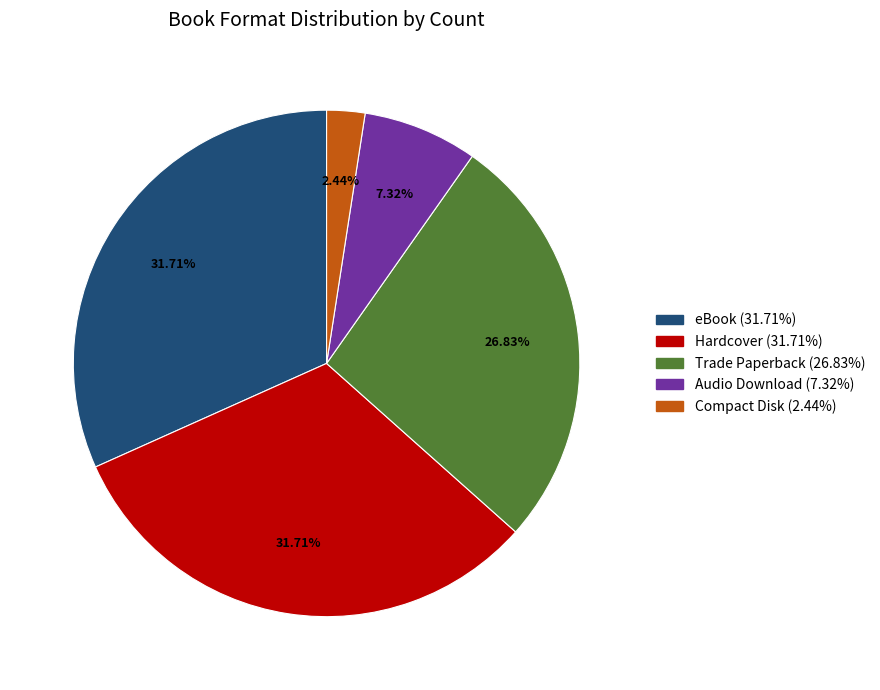

Does Trade Paperback account for over 50% of the chart?

No